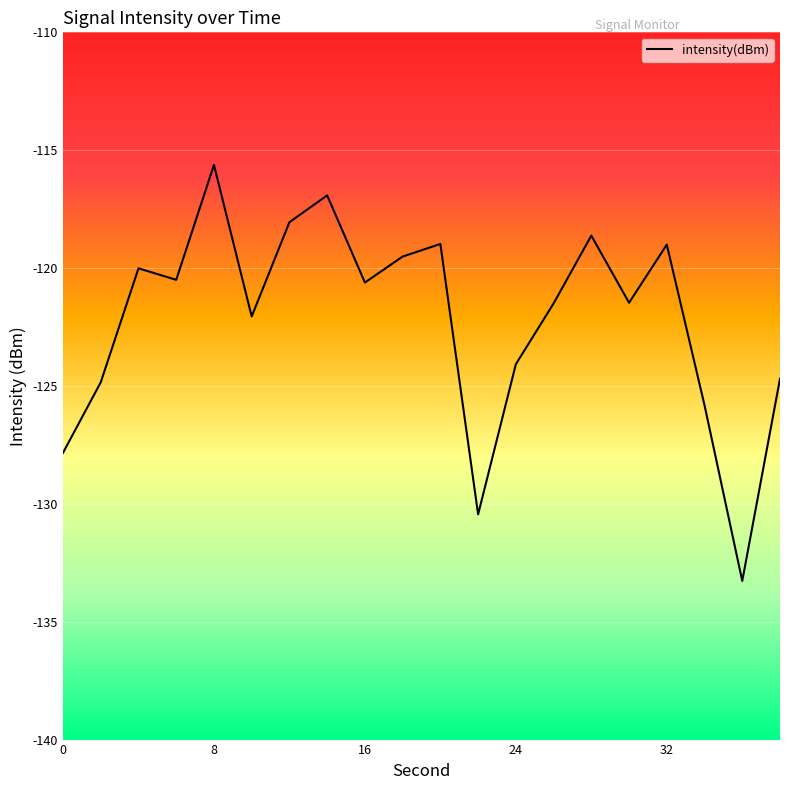

What is the smallest value displayed?

-133.3